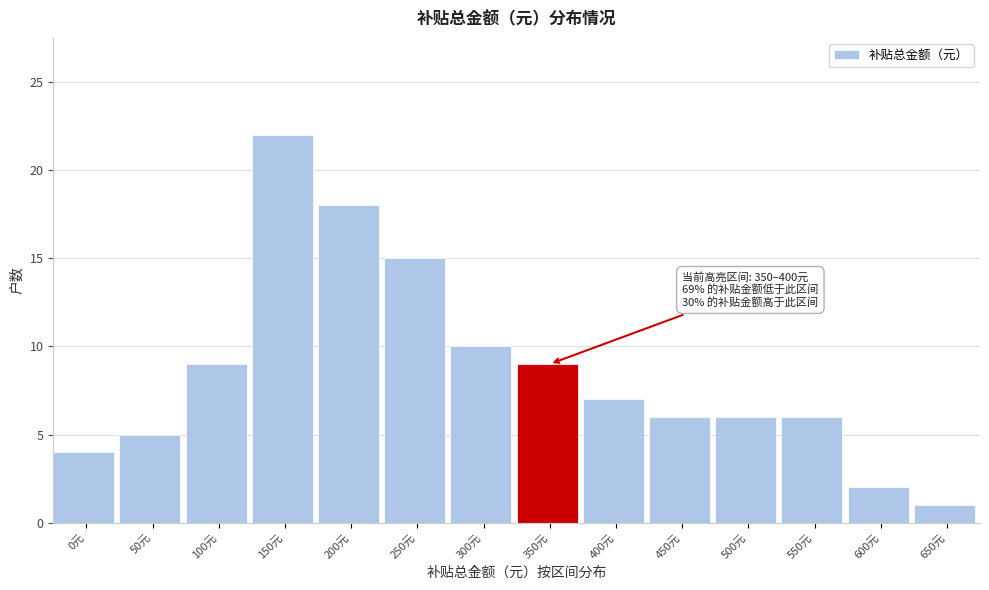

Reading right to left, transcribe all the data shown in this chart.

650元=1	600元=2	550元=6	500元=6	450元=6	400元=7	350元=9	300元=10	250元=15	200元=18	150元=22	100元=9	50元=5	0元=4